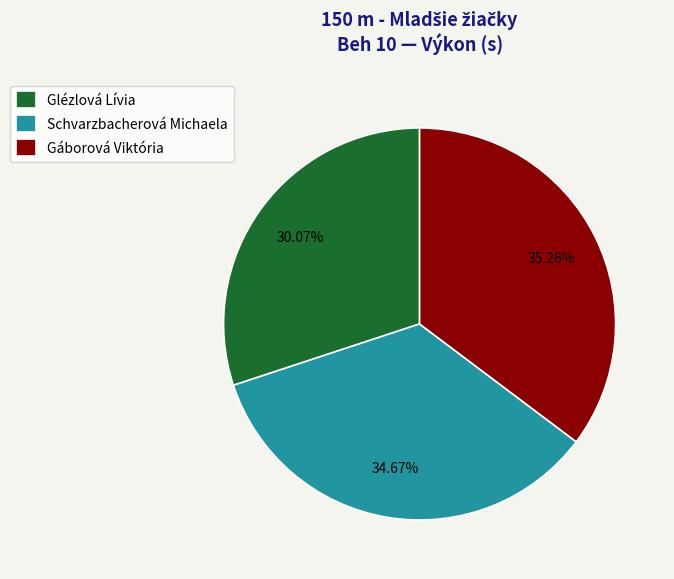

To the nearest percent, what is the combined percentage of Schvarzbacherová Michaela and Gáborová Viktória?

70%